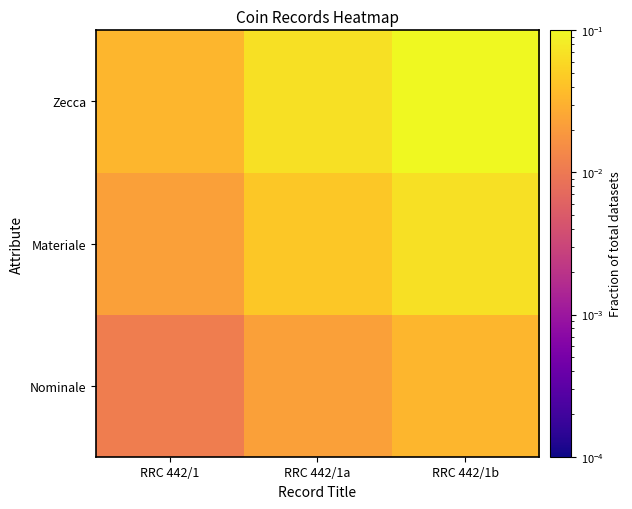

Reading left to right, list all the values displayed in this chart.

Nominale: RRC 442/1=0.0	RRC 442/1a=0.0	RRC 442/1b=0.0
Materiale: RRC 442/1=0.0	RRC 442/1a=0.0	RRC 442/1b=0.1
Zecca: RRC 442/1=0.0	RRC 442/1a=0.1	RRC 442/1b=0.1